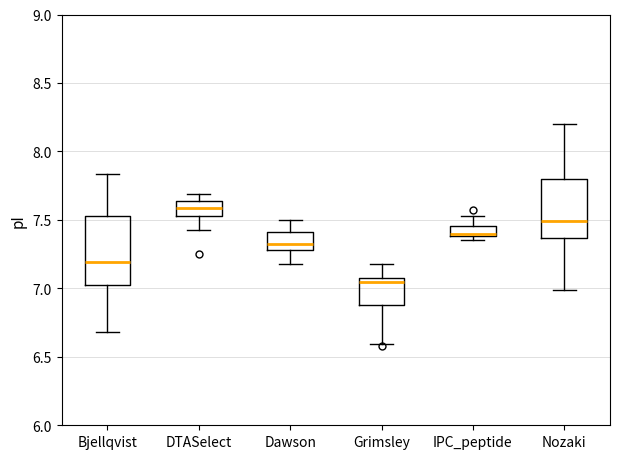

Which box is the tallest, from its lower edge to its upper edge?

Bjellqvist